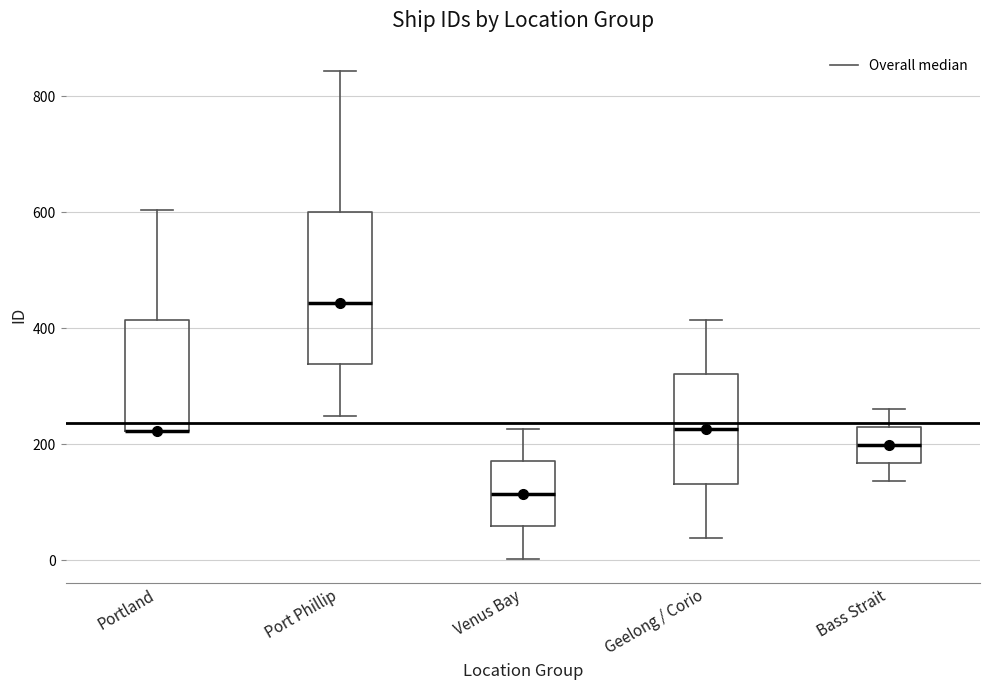

Reading left to right, transcribe this box plot: for each box, give where its median line is, the range the box spans, and where its two whiskers end, as read against the y-axis. The values are not printed on the chart, so give them approximately, as read against the axis.

Portland: median 220 (drawn on the box's lower edge), box 220 to 420, whiskers 220 to 600
Port Phillip: median 440, box 340 to 600, whiskers 240 to 840
Venus Bay: median 120, box 60 to 180, whiskers 0 to 220
Geelong / Corio: median 220, box 140 to 320, whiskers 40 to 420
Bass Strait: median 200, box 160 to 240, whiskers 140 to 260